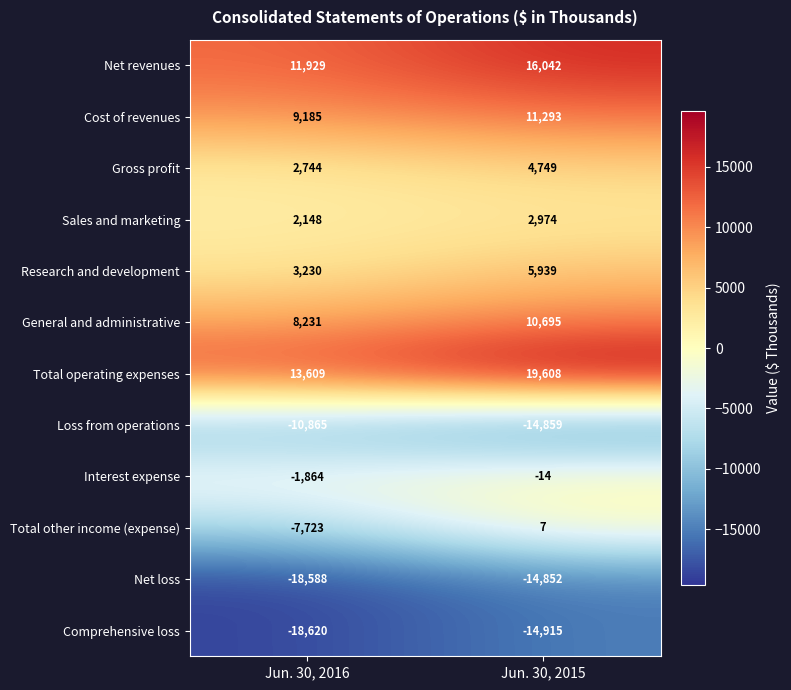

What is the total value across all series at Jun. 30, 2015?

26667